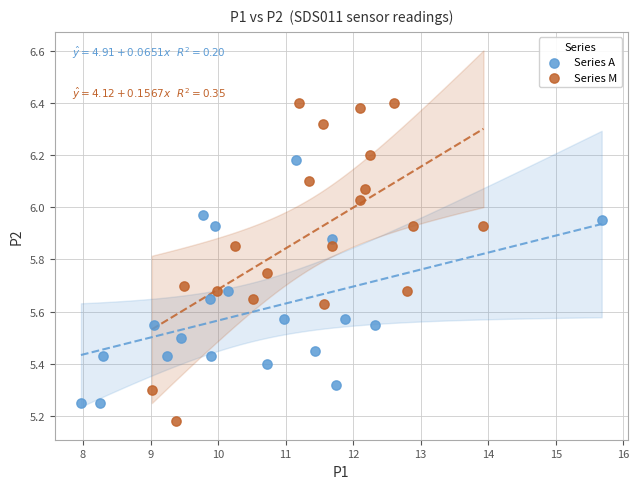

Which series contains the highest Y value?

Series M